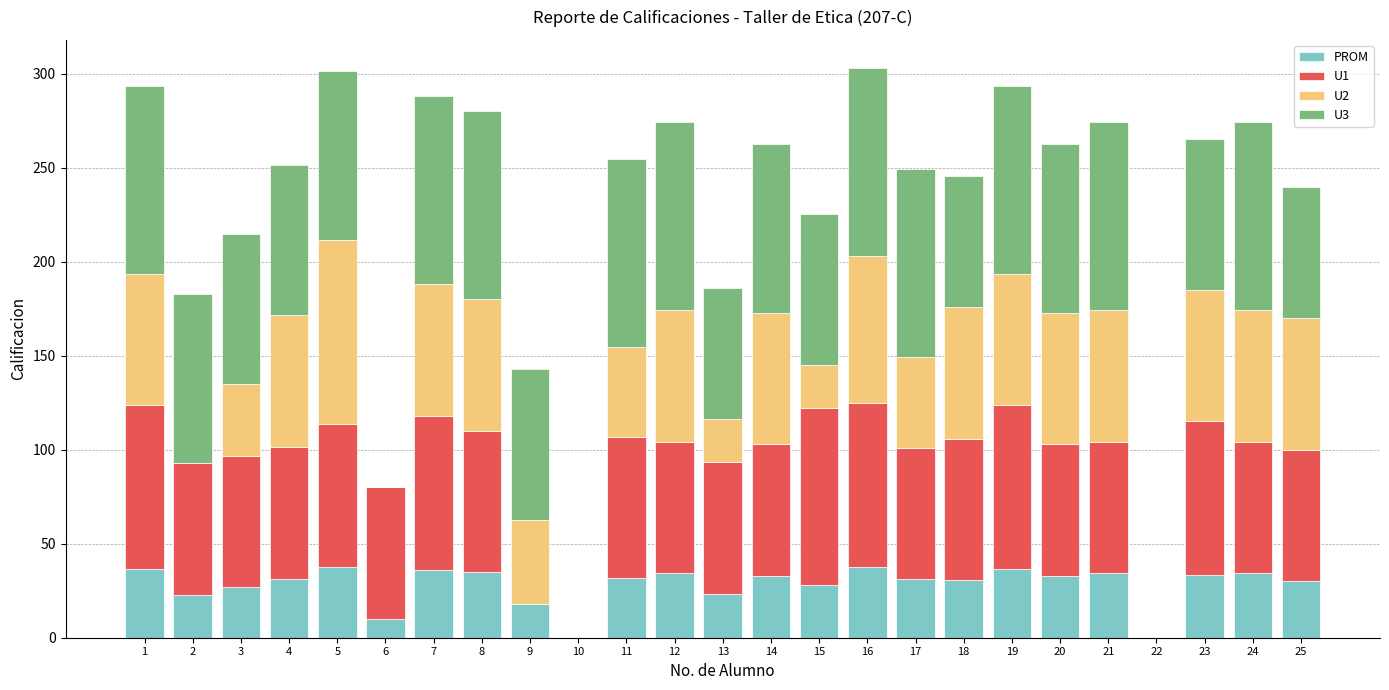

What is the sum of all PROM values?

705.9